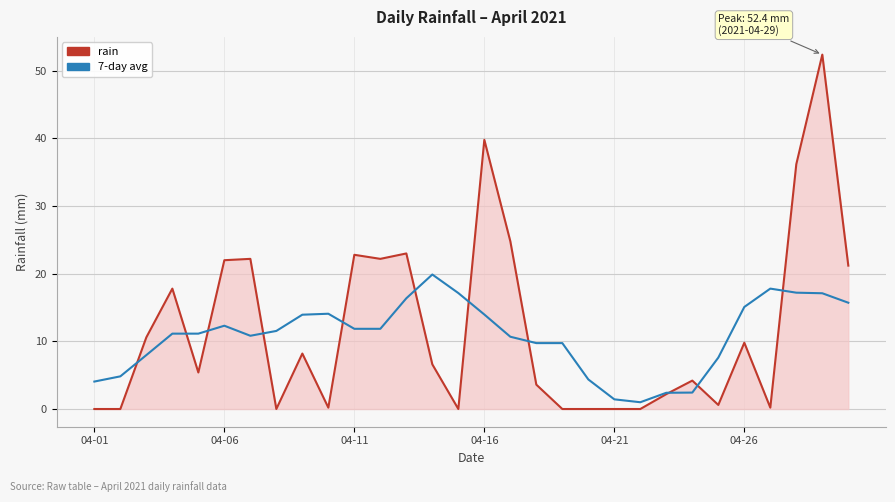

Rank the series by their average value, from lowest to highest.

7-day avg, rain